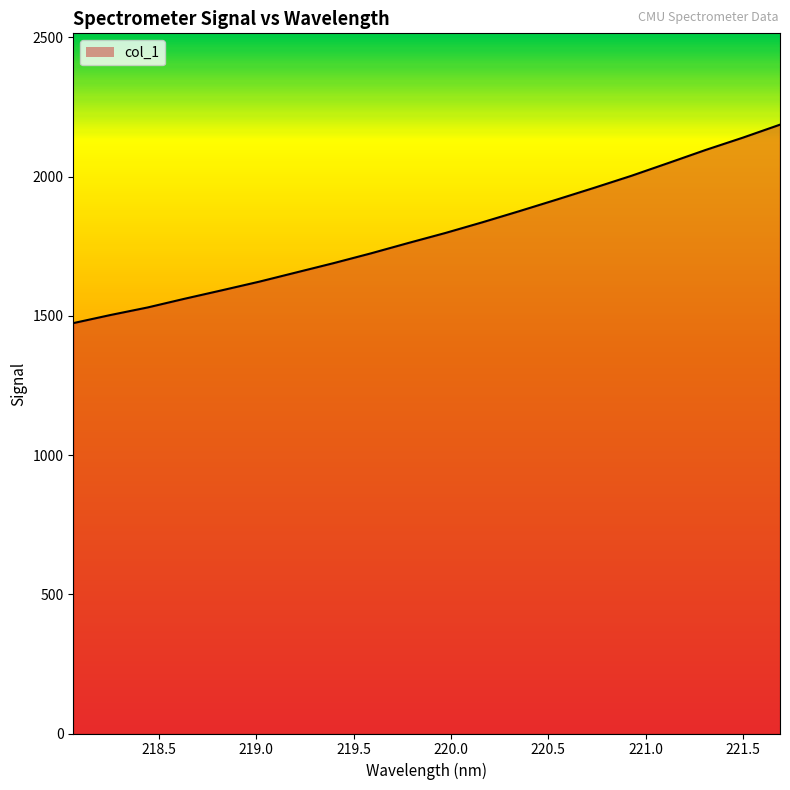

What is the difference between the maximum and minimum values?

712.7